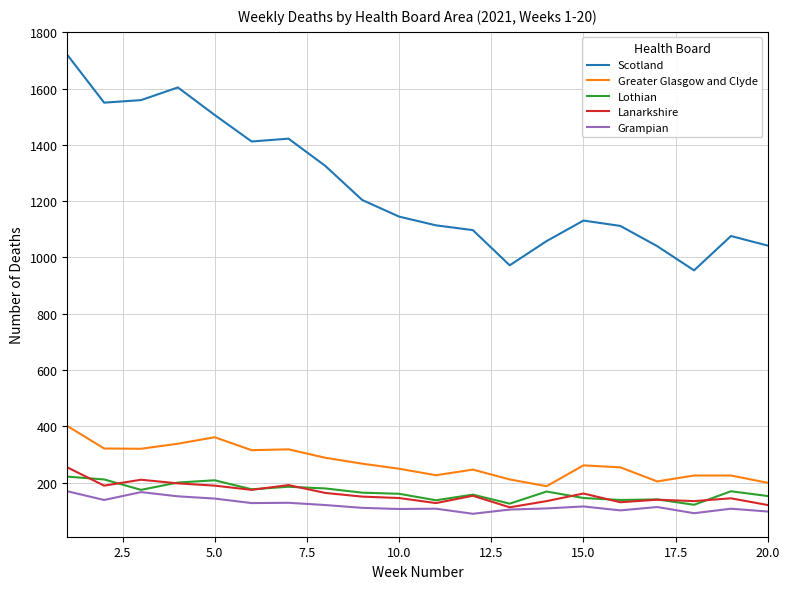

What is the lowest value of the Scotland series?

954